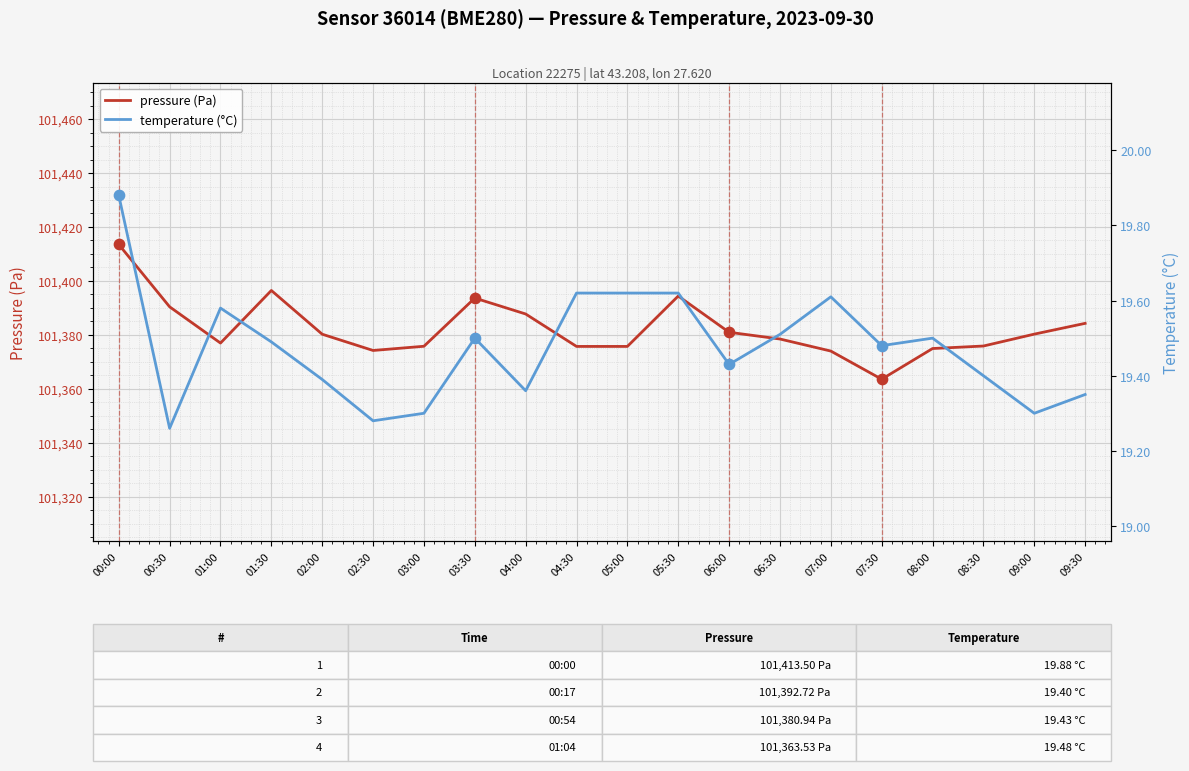

Which series reaches the maximum Y coordinate?

pressure (Pa)